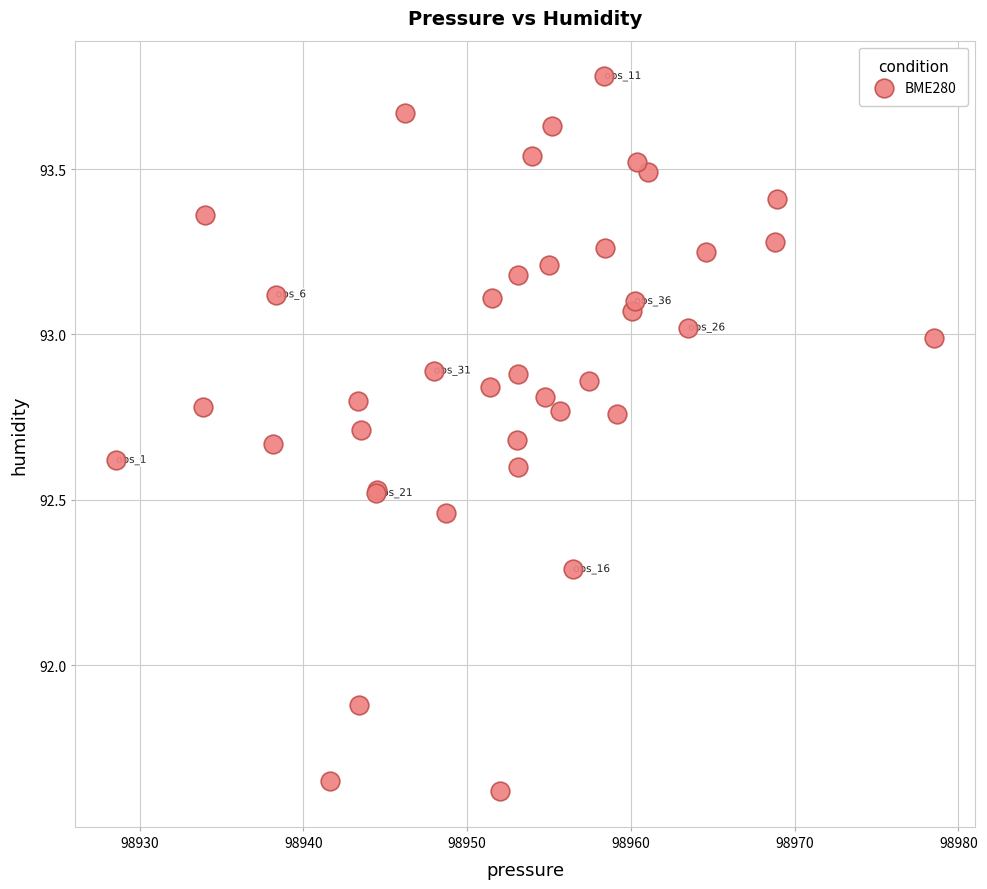

What Y value in the scatter plot is closest to 92?

91.9